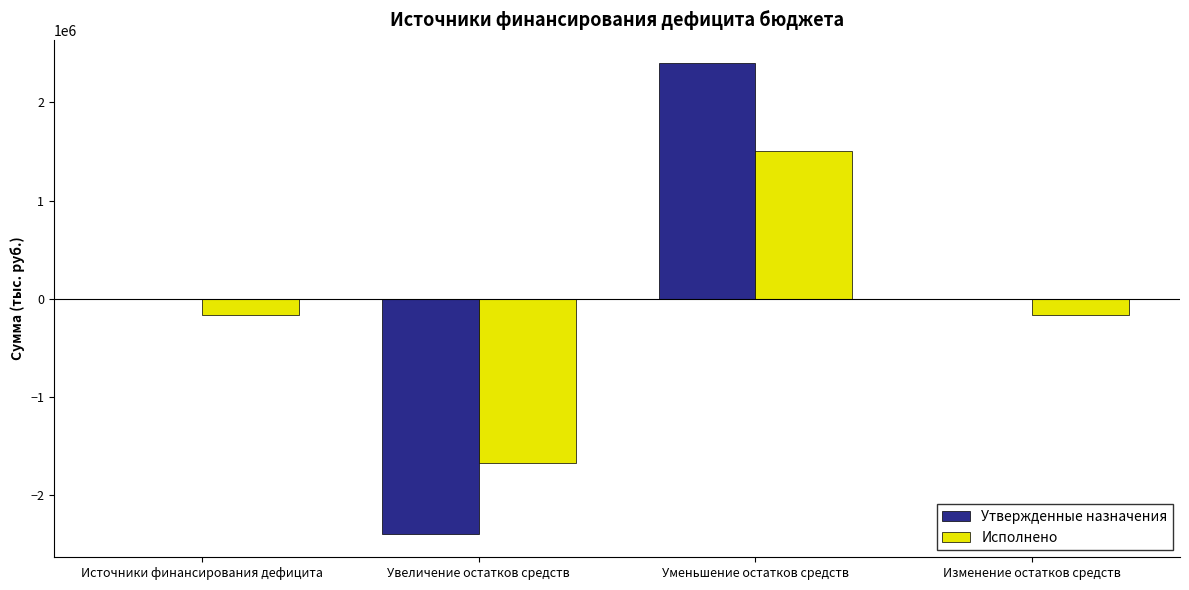

What is the total value across all series at Изменение остатков средств?

-172136.3